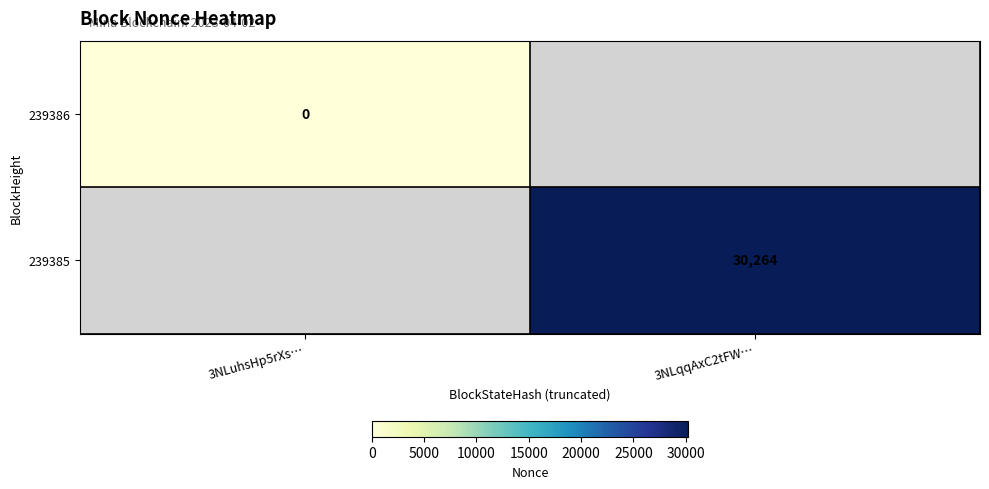

True or false: 239385 has a value of 44942 at 3NLqqAxC2tFW….

False